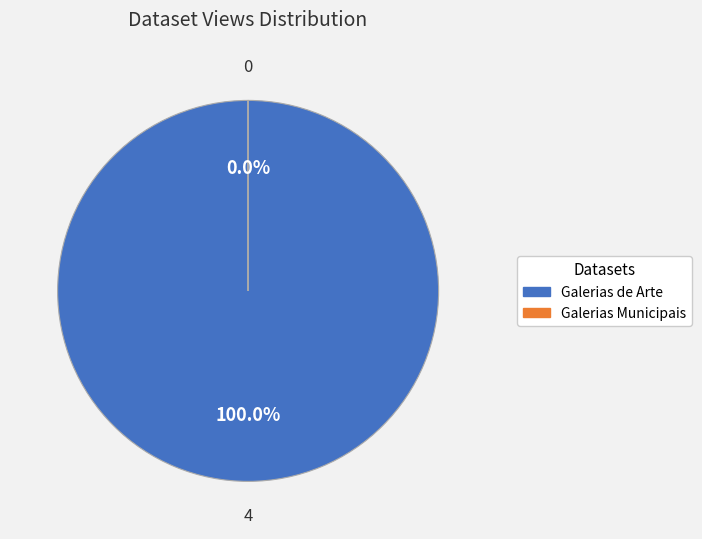

What is the total percentage of 5ae9c652c8d8c9146b44cc57 and 5ae9c653c8d8c9146d44cc32?

100.0%